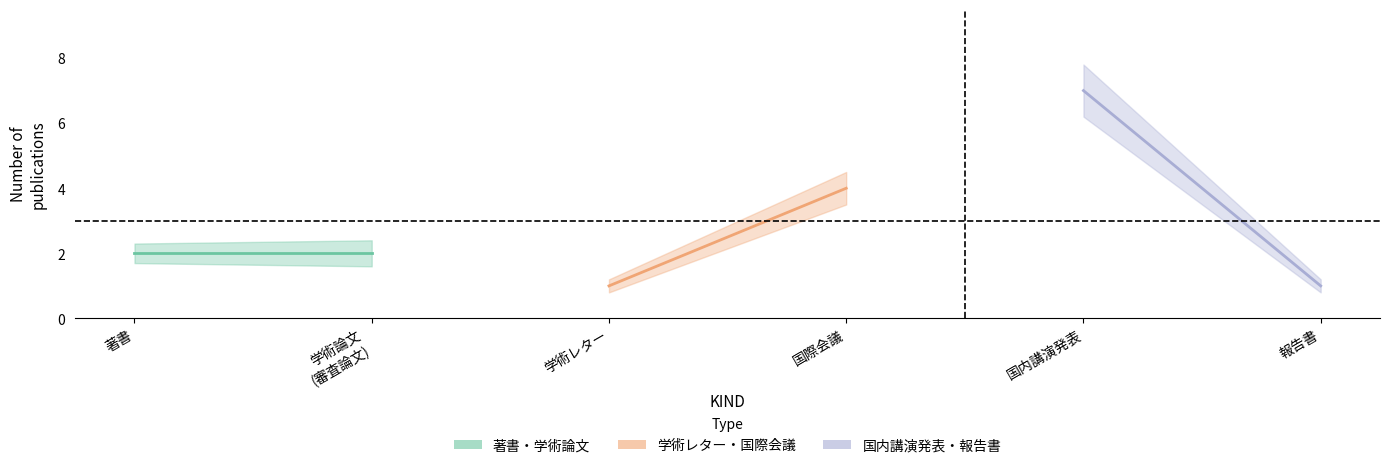

List the series in order of their overall mean, lowest first.

著書・学術論文, 学術レター・国際会議, 国内講演発表・報告書